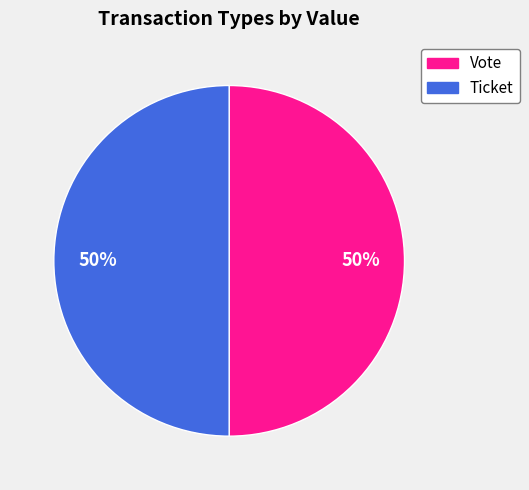

To the nearest percent, what is the combined percentage of Vote and Ticket?

100%